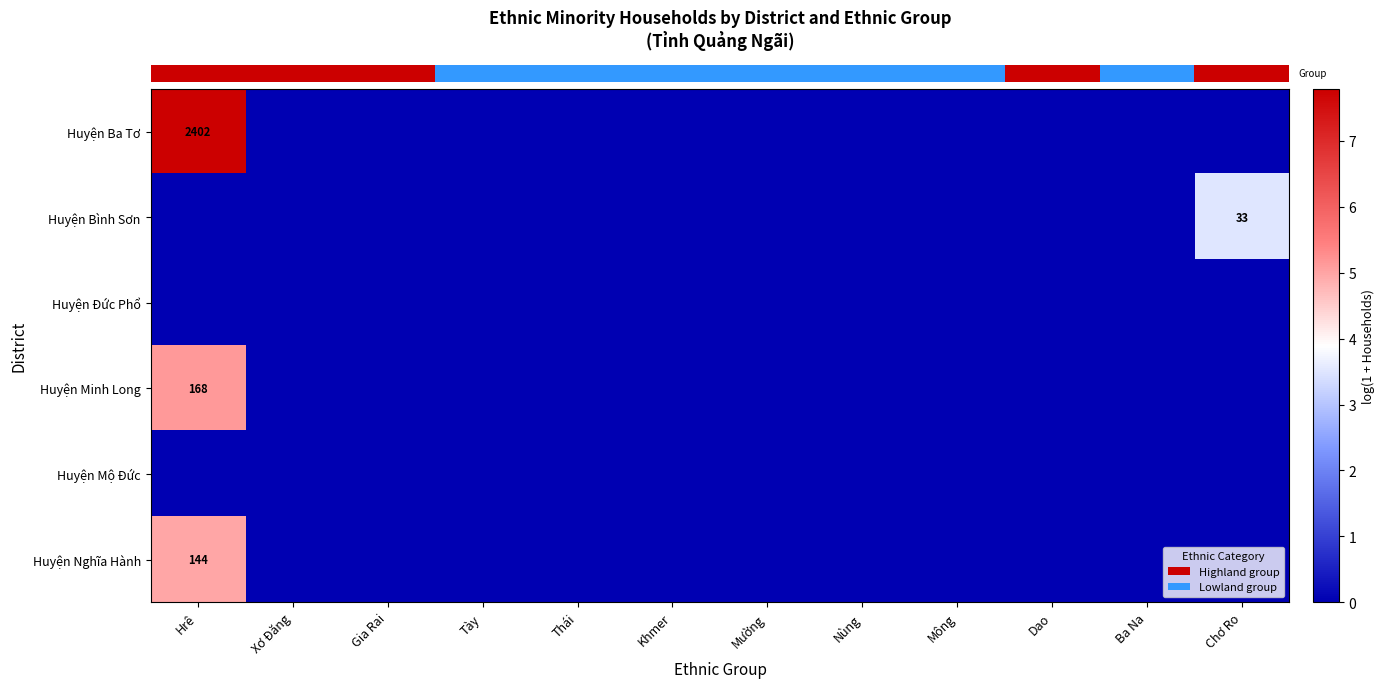

Which category has the lowest value across all series?

Xơ Đăng